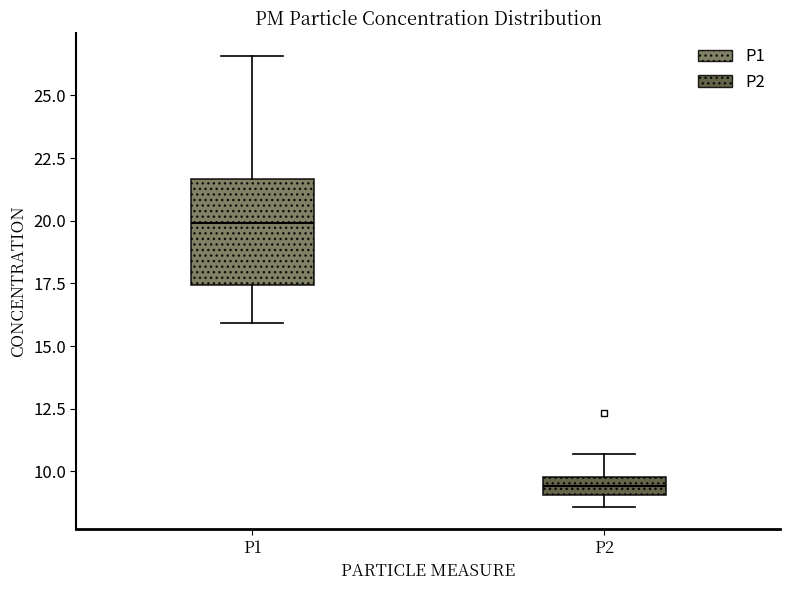

Which box is the tallest, from its lower edge to its upper edge?

P1